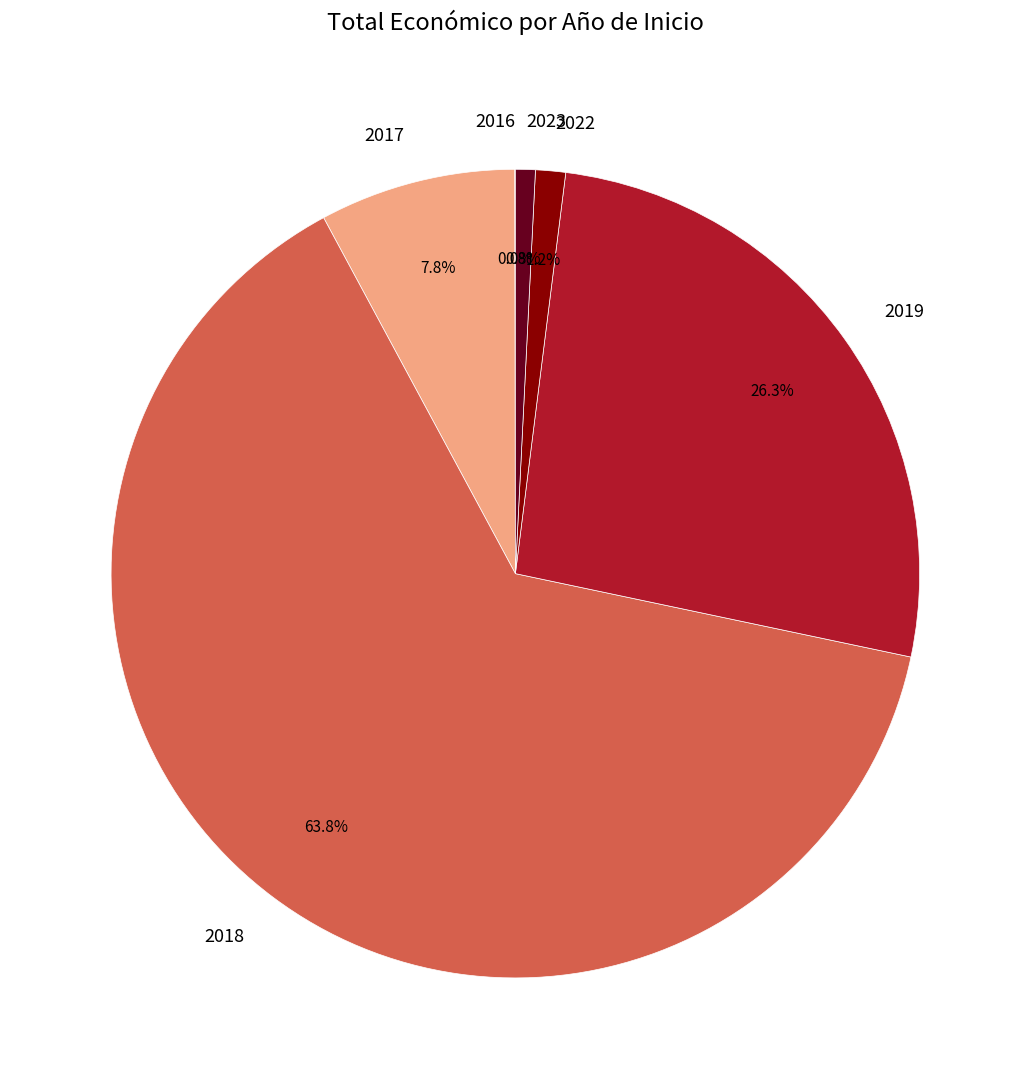

To the nearest percent, what percentage of the pie is 2018?

64%